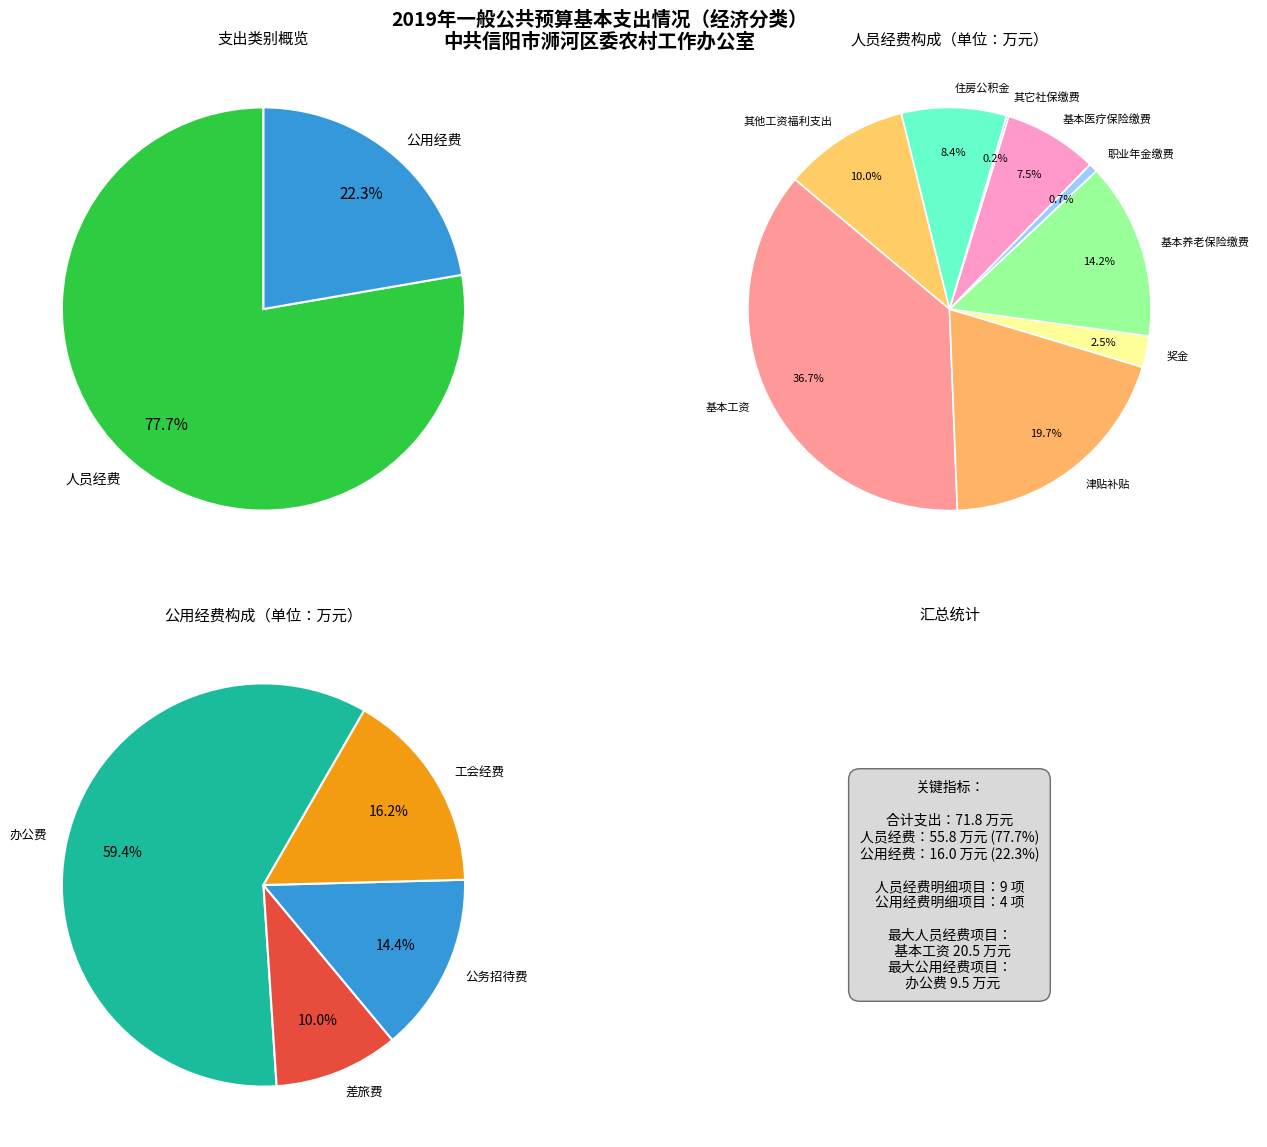

Combined, what portion of the pie is 津贴补贴 and 基本养老保险缴费?

33.9%